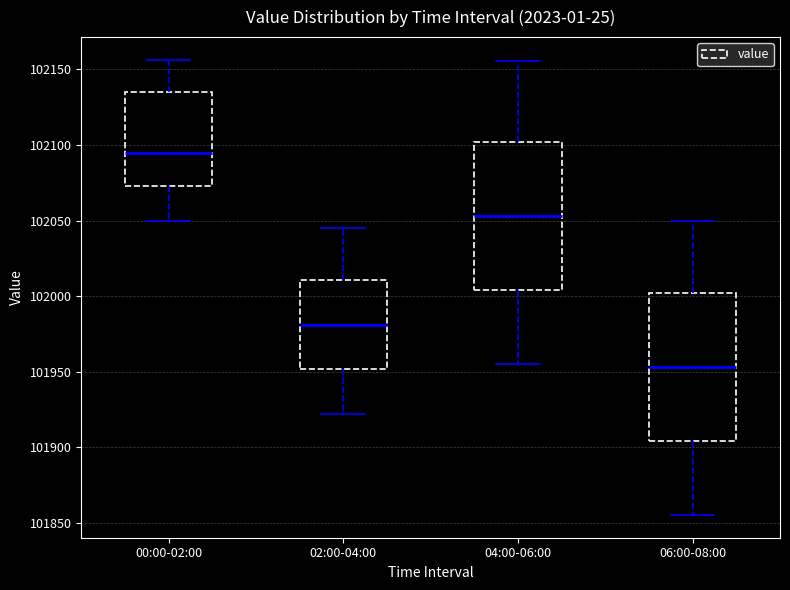

Reading left to right, read every box against the y-axis: the position of its median line, the range the box covers, and the ends of its whiskers. The values are not printed on the chart, so give them approximately, as read against the axis.

00:00-02:00: median 102095, box 102075 to 102135, whiskers 102050 to 102155
02:00-04:00: median 101980, box 101950 to 102010, whiskers 101920 to 102045
04:00-06:00: median 102055, box 102005 to 102100, whiskers 101955 to 102155
06:00-08:00: median 101955, box 101905 to 102000, whiskers 101855 to 102050